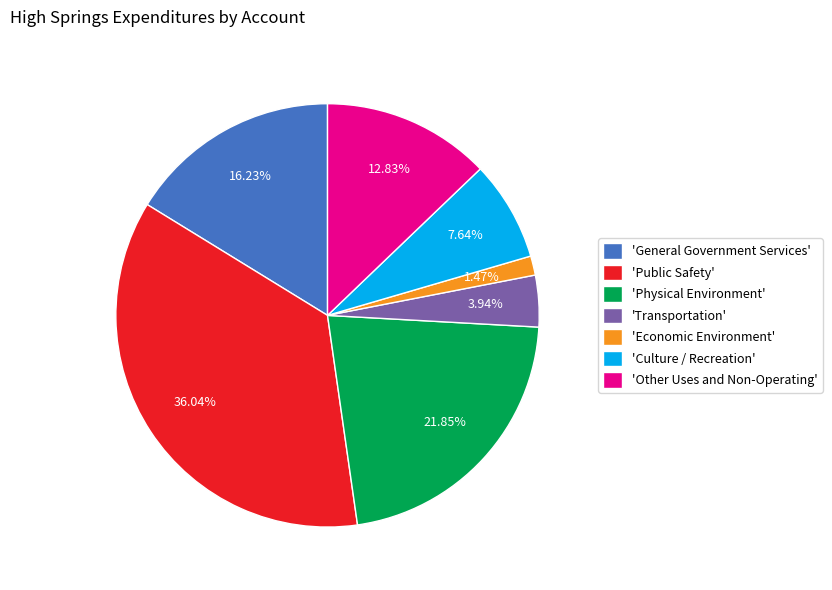

Between 'General Government Services' and 'Transportation', which is larger?

'General Government Services'